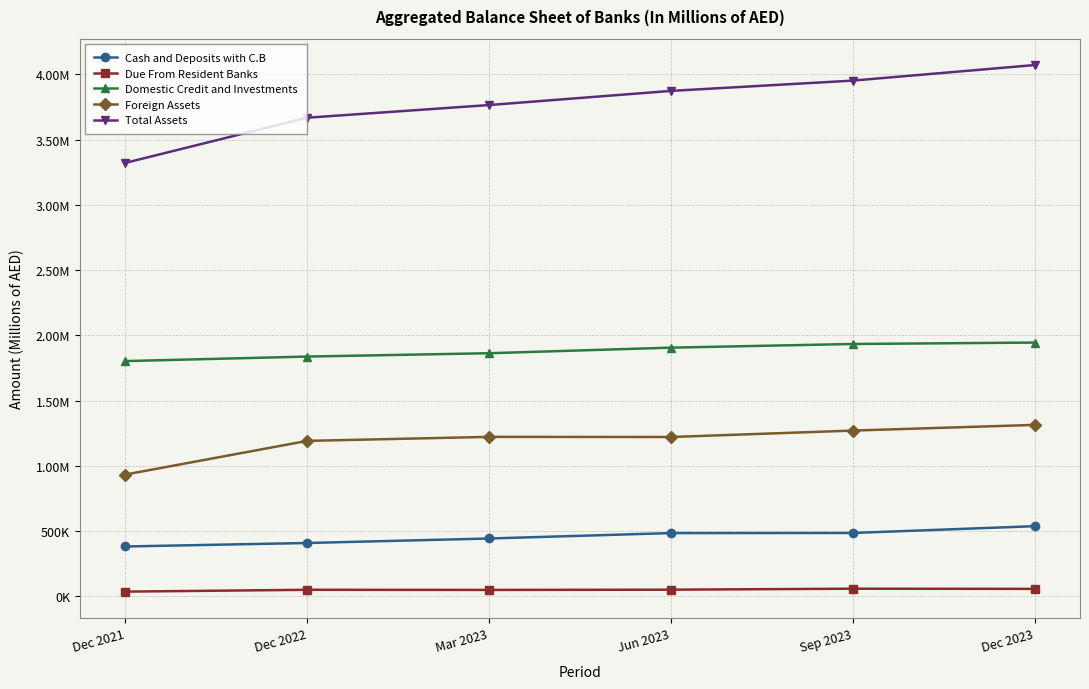

True or false: Total Assets has a value of 6411925 at Dec 2022.

False